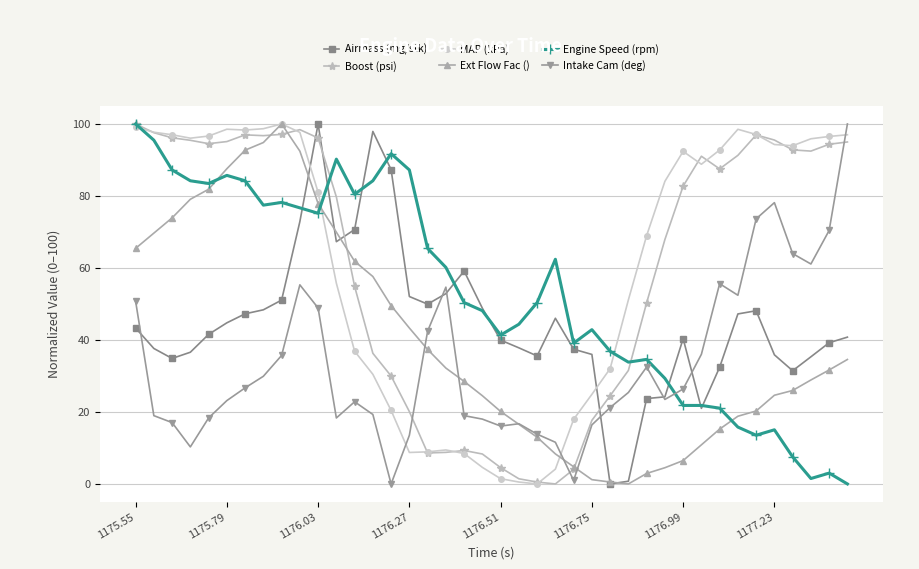

What are all the series names shown in the legend?

Airmass (mg/stk), Boost (psi), MAP (kPa), Ext Flow Fac (), Engine Speed (rpm), Intake Cam (deg)